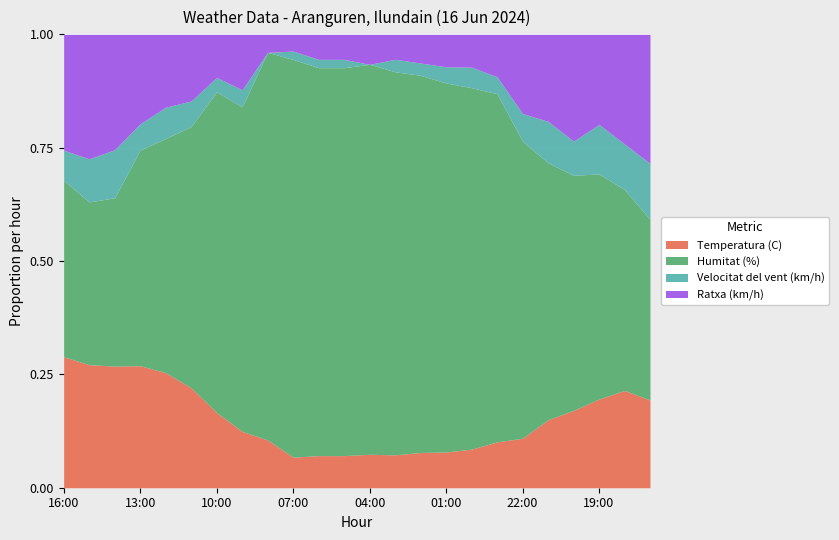

What position from the right is 01:00?

9